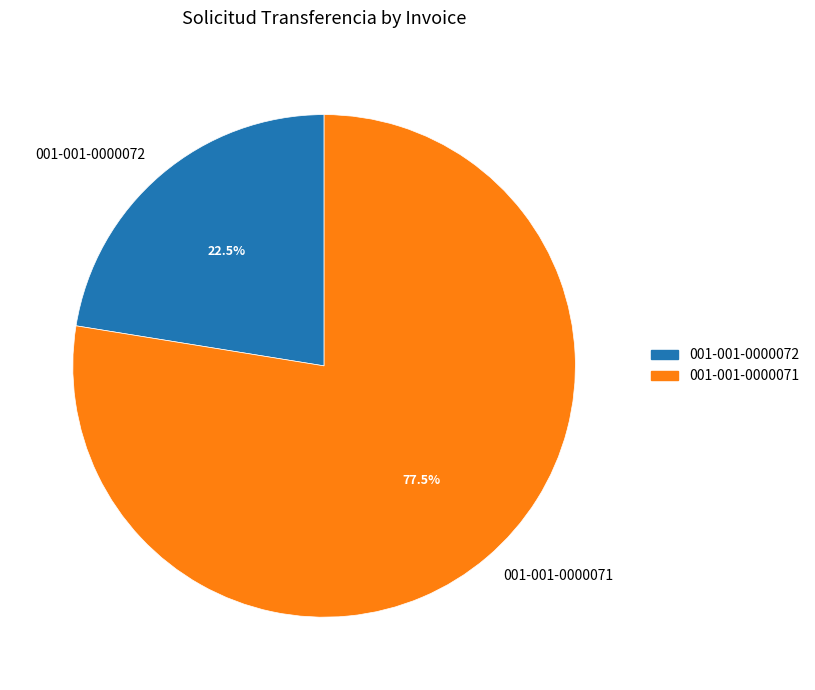

How many slices are in this pie chart?

2